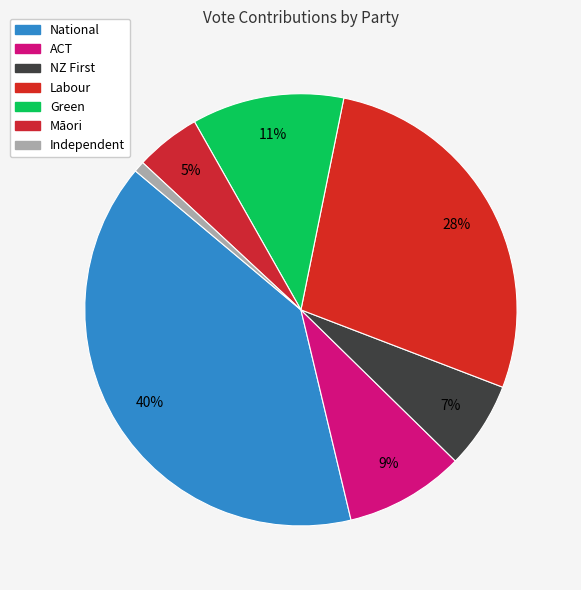

How many slices are in this pie chart?

7